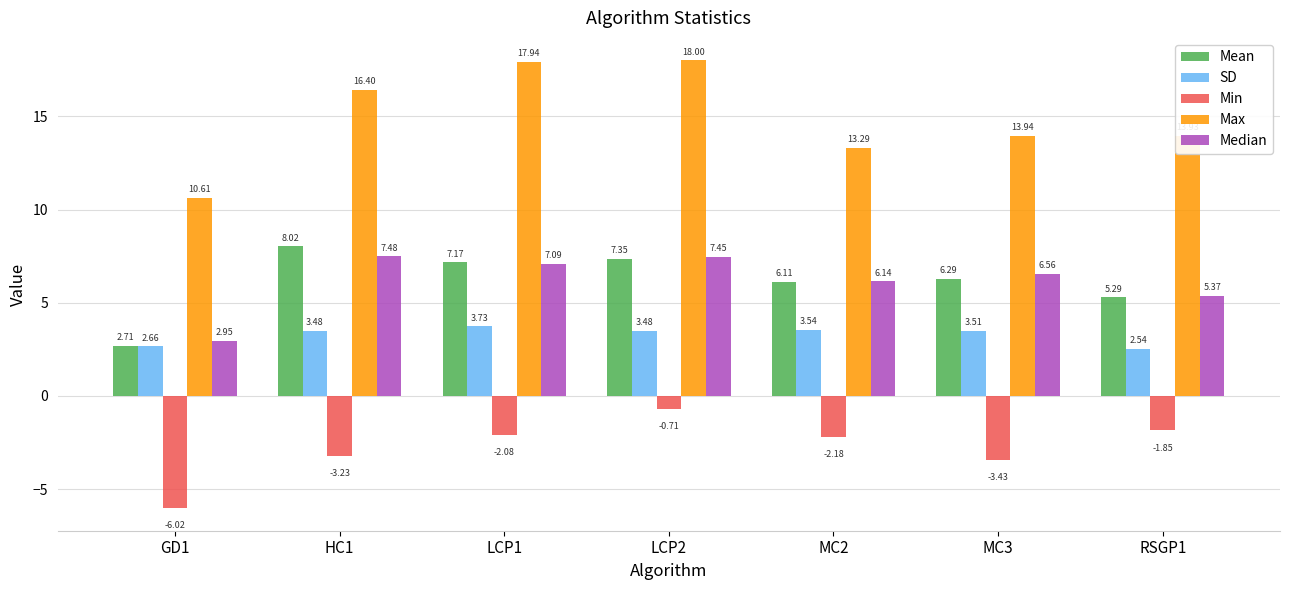

What is the difference between the Max values at MC2 and RSGP1?

0.6